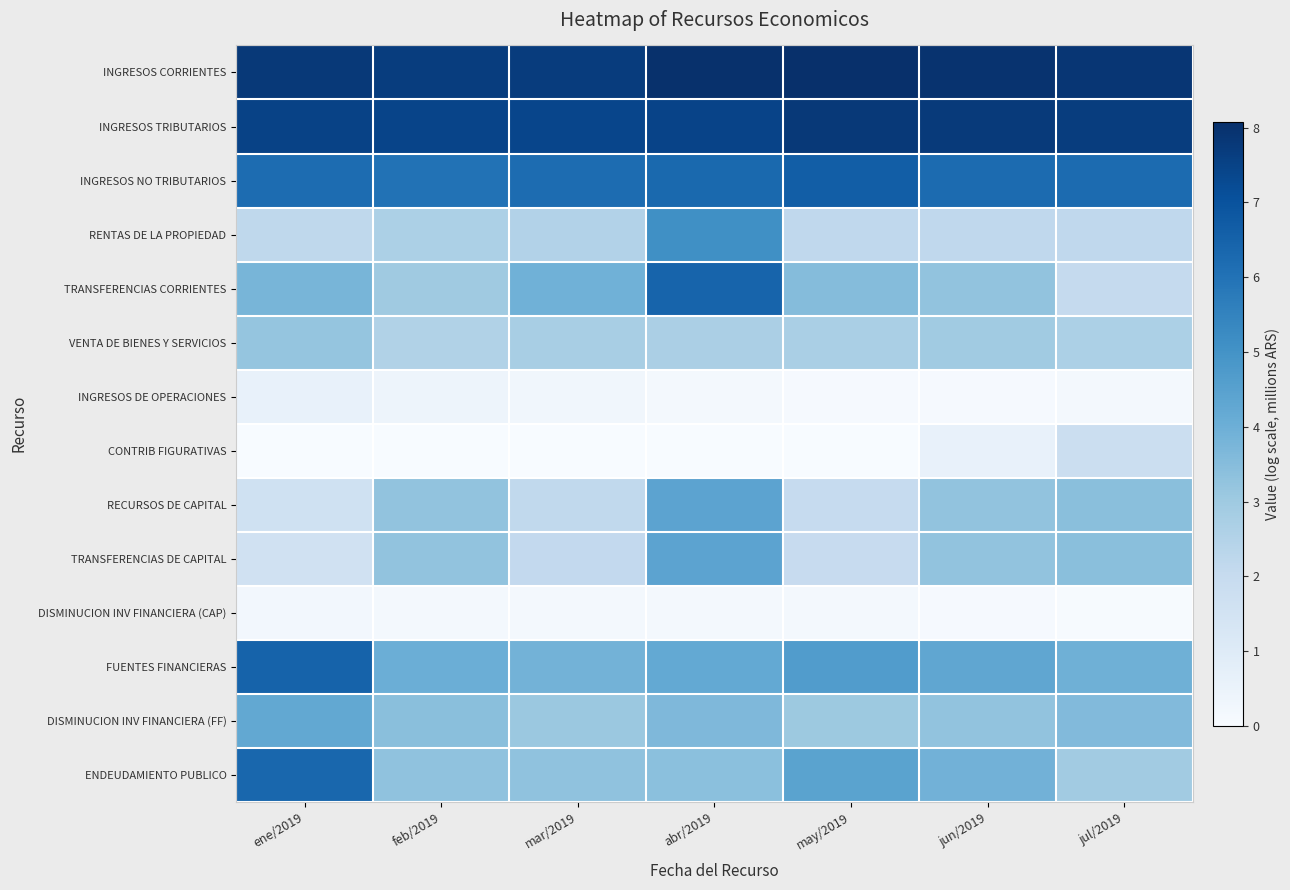

Reading left to right, list all the values displayed in this chart.

INGRESOS CORRIENTES: ene/2019=7.8	feb/2019=7.7	mar/2019=7.7	abr/2019=8.0	may/2019=8.1	jun/2019=8.0	jul/2019=7.9
INGRESOS TRIBUTARIOS: ene/2019=7.5	feb/2019=7.4	mar/2019=7.4	abr/2019=7.5	may/2019=7.8	jun/2019=7.8	jul/2019=7.6
INGRESOS NO TRIBUTARIOS: ene/2019=6.2	feb/2019=6.0	mar/2019=6.2	abr/2019=6.3	may/2019=6.6	jun/2019=6.2	jul/2019=6.2
RENTAS DE LA PROPIEDAD: ene/2019=2.2	feb/2019=2.7	mar/2019=2.5	abr/2019=5.1	may/2019=2.2	jun/2019=2.2	jul/2019=2.1
TRANSFERENCIAS CORRIENTES: ene/2019=3.8	feb/2019=3.0	mar/2019=3.9	abr/2019=6.4	may/2019=3.5	jun/2019=3.3	jul/2019=2.0
VENTA DE BIENES Y SERVICIOS: ene/2019=3.2	feb/2019=2.5	mar/2019=2.8	abr/2019=2.7	may/2019=2.7	jun/2019=2.9	jul/2019=2.7
INGRESOS DE OPERACIONES: ene/2019=0.6	feb/2019=0.4	mar/2019=0.3	abr/2019=0.2	may/2019=0.1	jun/2019=0.1	jul/2019=0.1
CONTRIB FIGURATIVAS: ene/2019=0.0	feb/2019=0.0	mar/2019=0.0	abr/2019=0.0	may/2019=0.0	jun/2019=0.6	jul/2019=1.8
RECURSOS DE CAPITAL: ene/2019=1.6	feb/2019=3.3	mar/2019=2.1	abr/2019=4.4	may/2019=2.0	jun/2019=3.3	jul/2019=3.4
TRANSFERENCIAS DE CAPITAL: ene/2019=1.6	feb/2019=3.3	mar/2019=2.1	abr/2019=4.4	may/2019=2.0	jun/2019=3.3	jul/2019=3.4
DISMINUCION INV FINANCIERA (CAP): ene/2019=0.2	feb/2019=0.2	mar/2019=0.2	abr/2019=0.2	may/2019=0.2	jun/2019=0.1	jul/2019=0.0
FUENTES FINANCIERAS: ene/2019=6.5	feb/2019=4.0	mar/2019=3.9	abr/2019=4.2	may/2019=4.6	jun/2019=4.3	jul/2019=4.0
DISMINUCION INV FINANCIERA (FF): ene/2019=4.2	feb/2019=3.4	mar/2019=3.1	abr/2019=3.6	may/2019=3.0	jun/2019=3.3	jul/2019=3.6
ENDEUDAMIENTO PUBLICO: ene/2019=6.4	feb/2019=3.3	mar/2019=3.3	abr/2019=3.4	may/2019=4.4	jun/2019=3.9	jul/2019=2.9